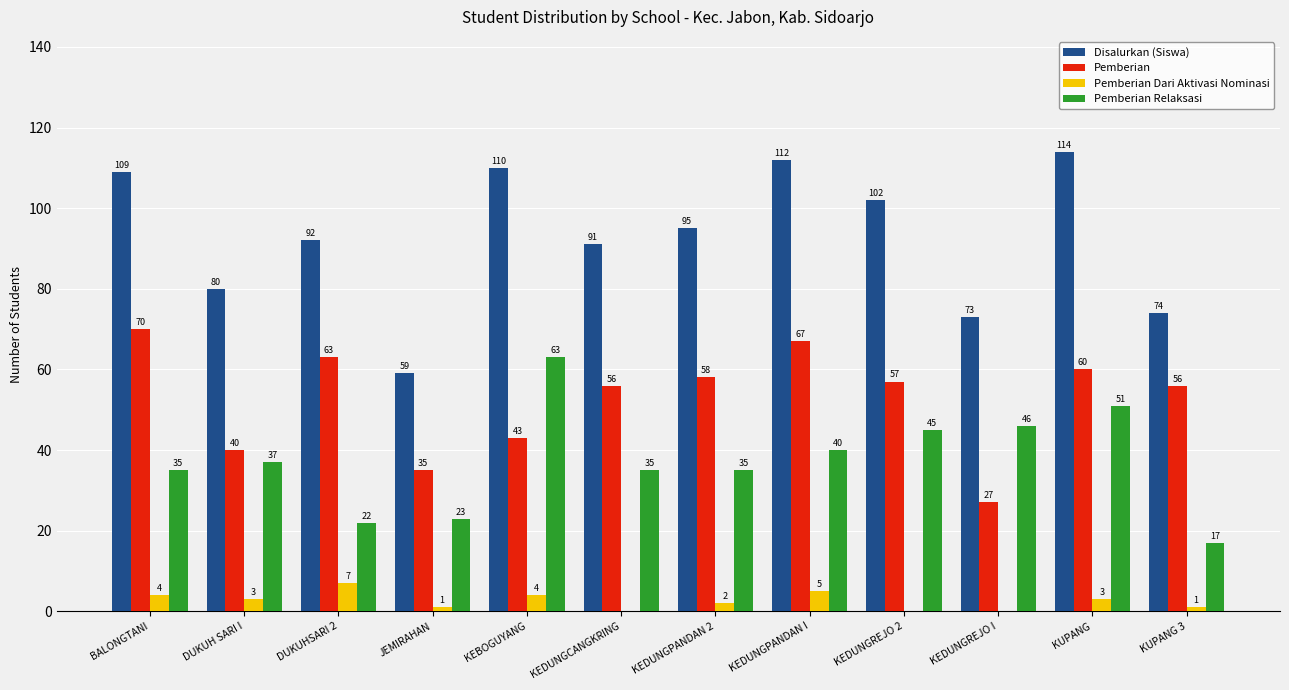

Which series has the largest total across all categories?

Disalurkan (Siswa)